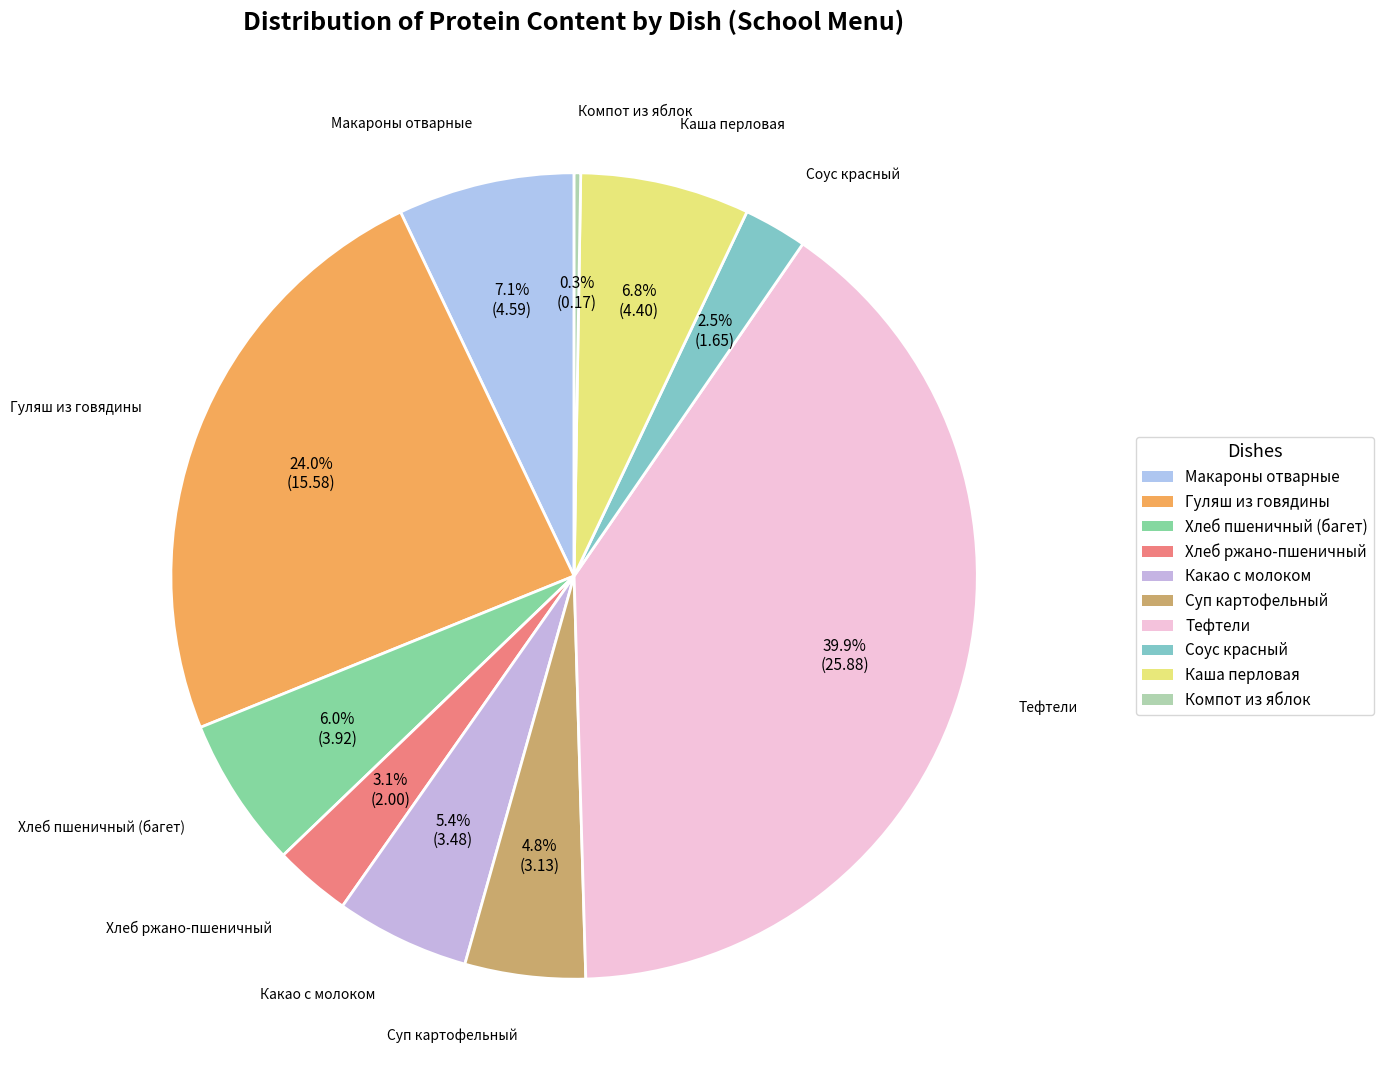

Does any single category account for the majority?

No